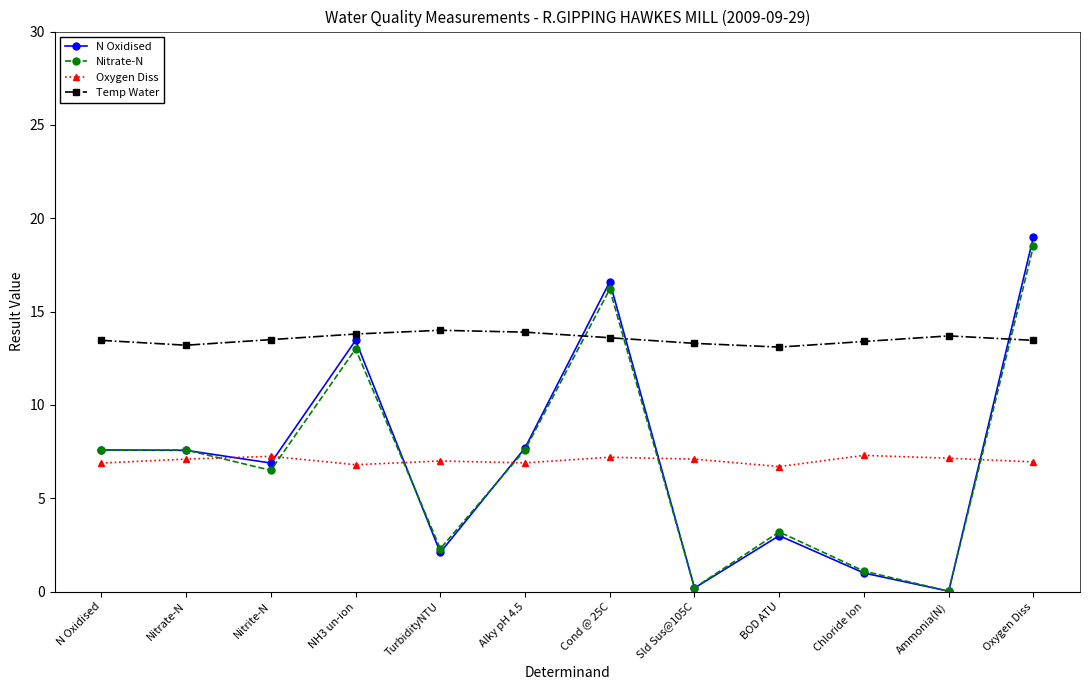

In Nitrate-N, how many points are lower than both neighbors (excluding endpoints)?

4